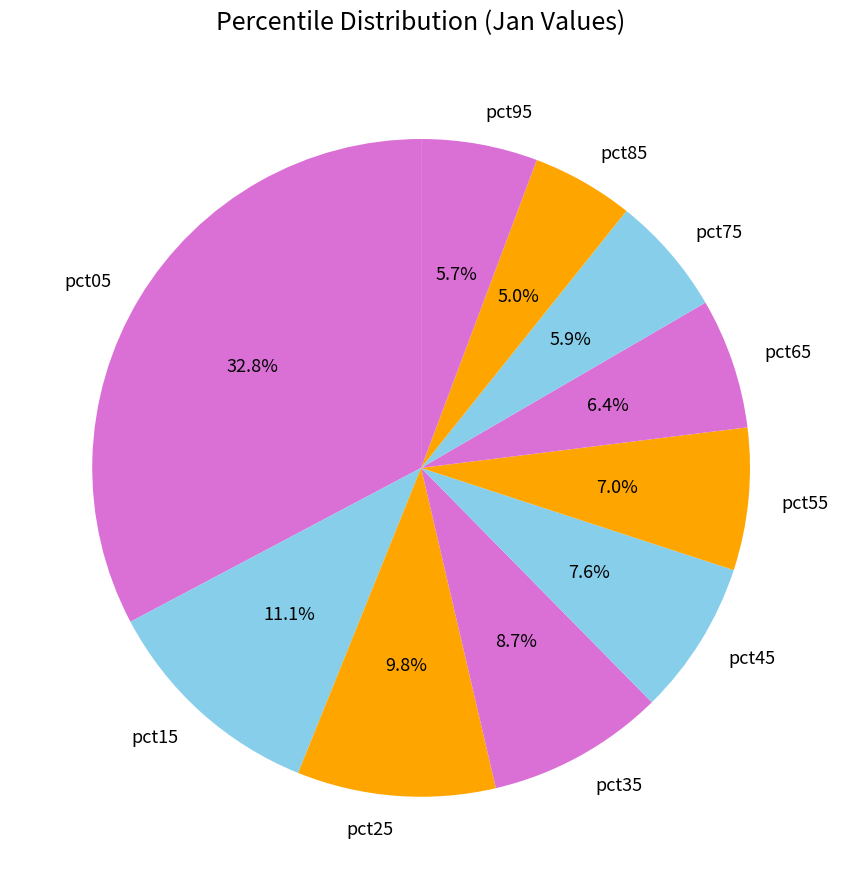

What percentage is the pct35 slice, to the nearest percent?

9%